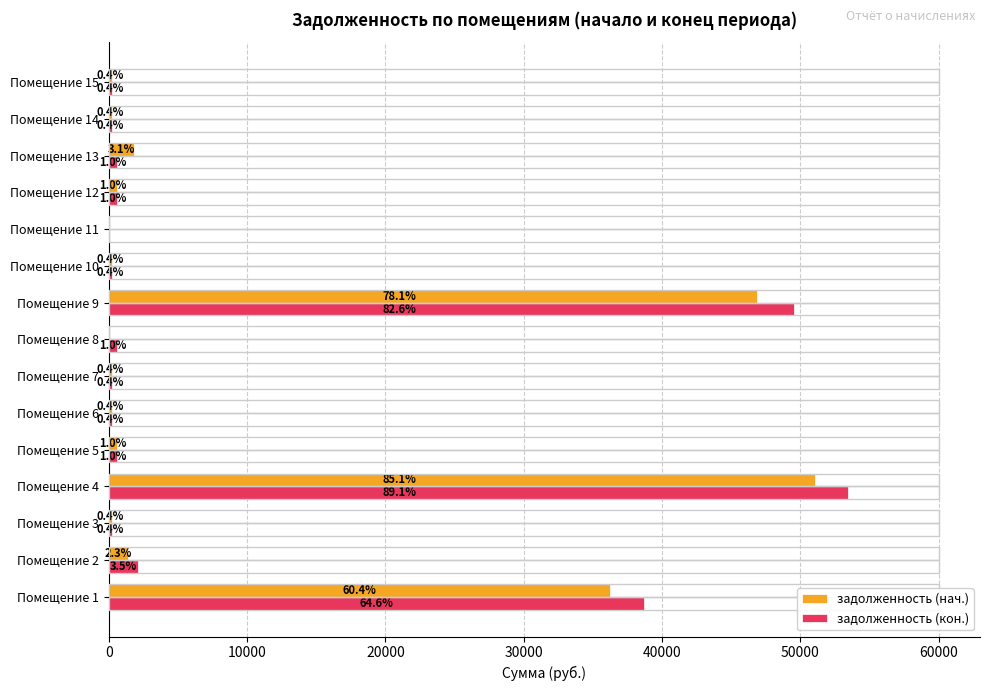

What are all the series names shown in the legend?

задолженность (нач.), задолженность (кон.)